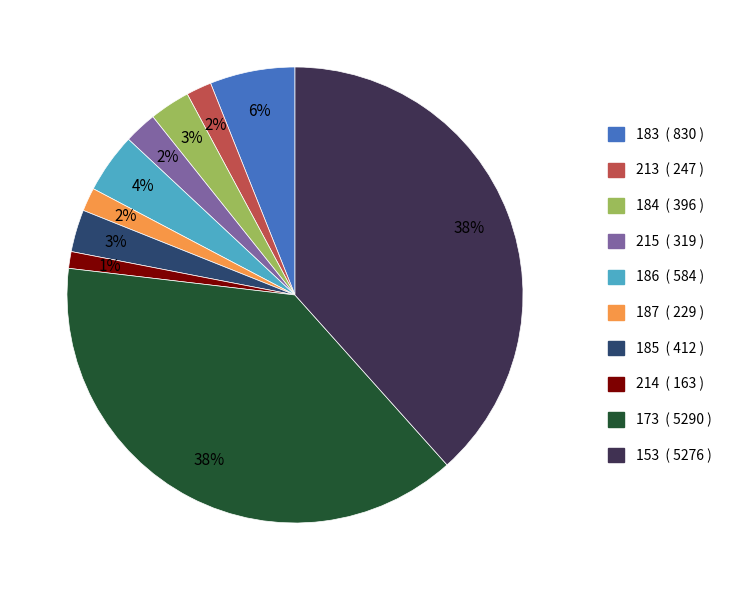

To the nearest percent, what percentage of the pie is 173?

38%